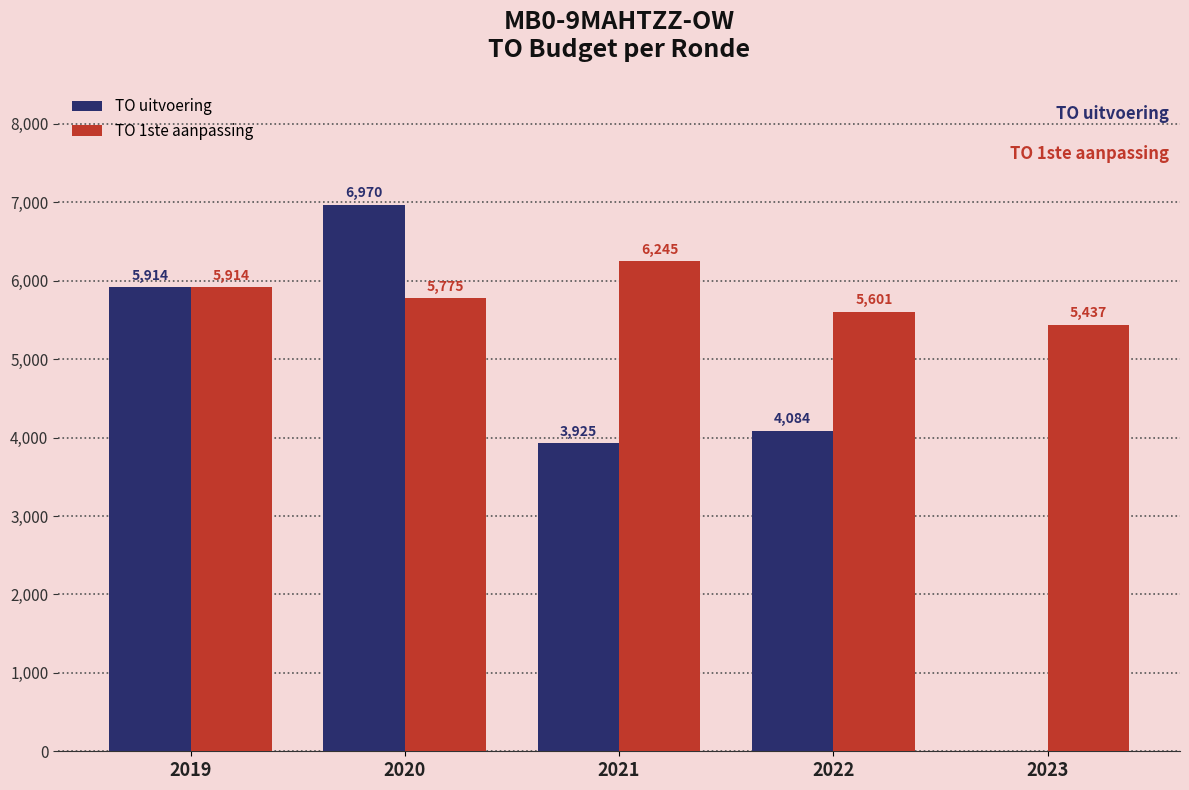

What is the greatest value displayed?

6970